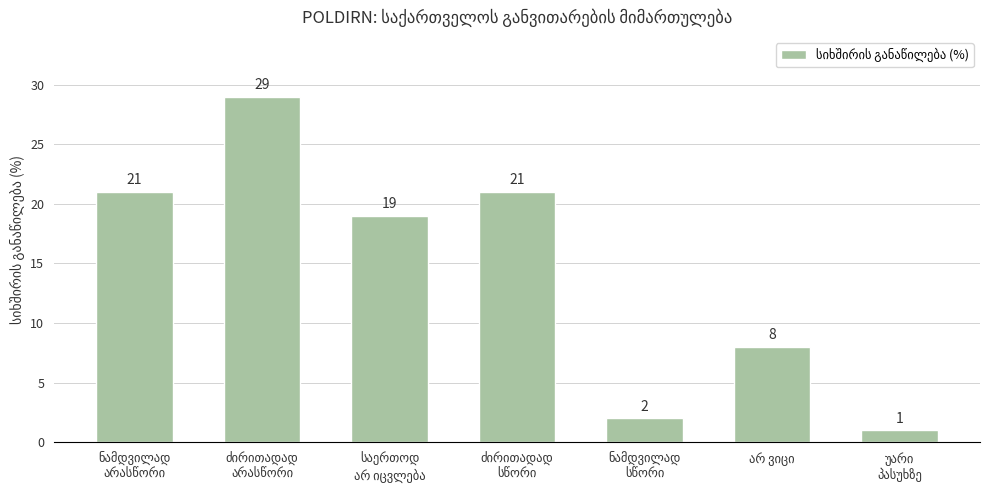

What is the value of the 7th bar from the left?

1